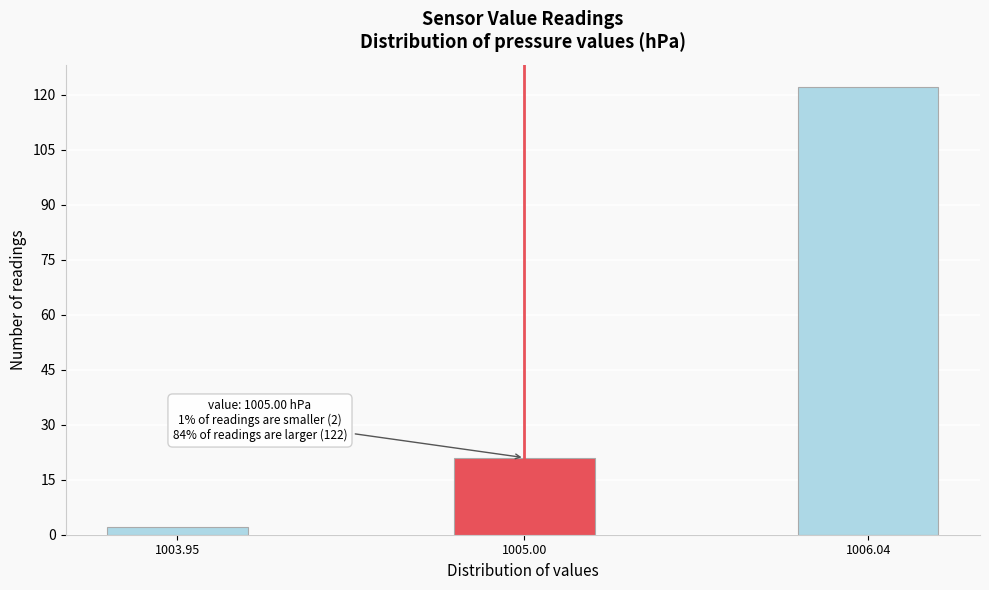

Reading right to left, what are all the values shown in this chart?

1006.04=122	1005.00=21	1003.95=2